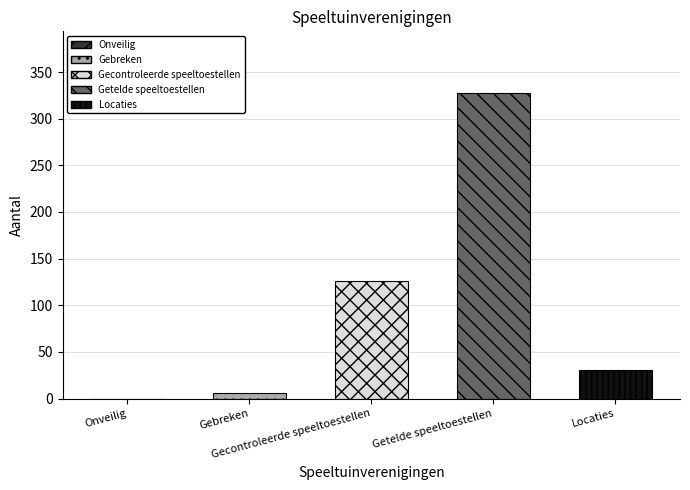

Reading left to right, what are all the values shown in this chart?

0	6	126	328	31